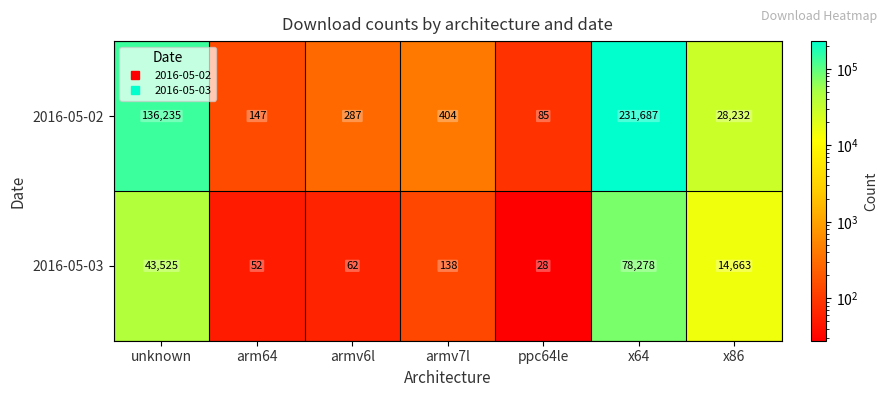

At how many categories does at least one series exceed 48222?

2